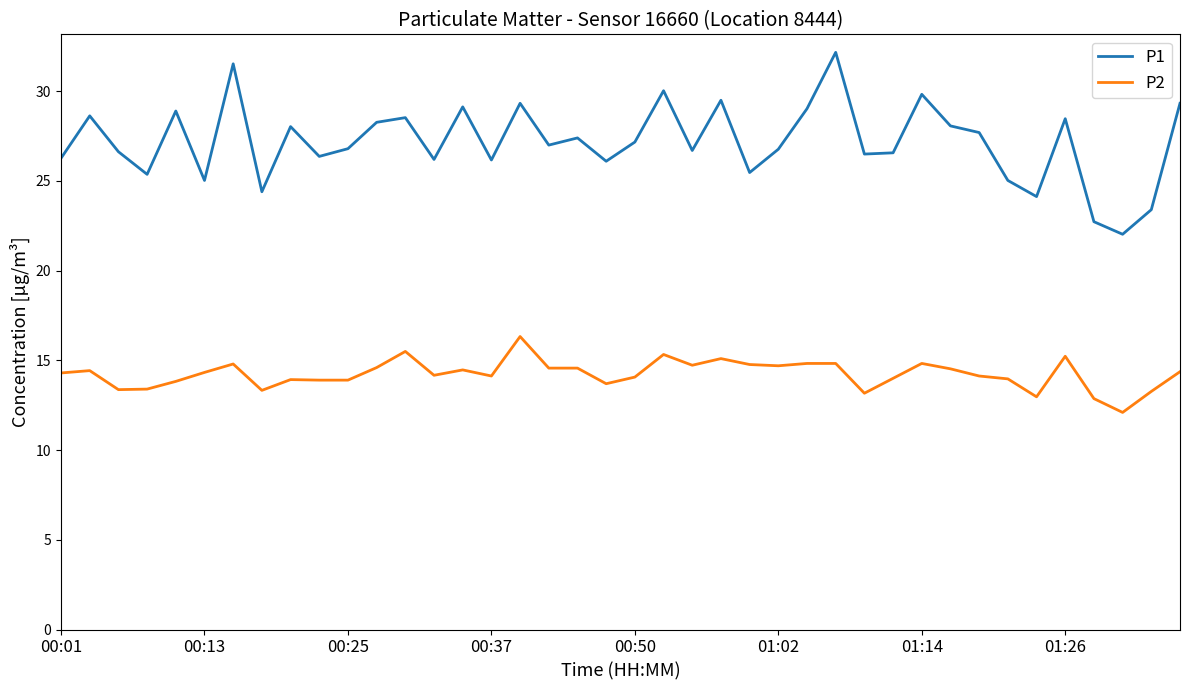

What is the highest value of the P1 series?

32.2